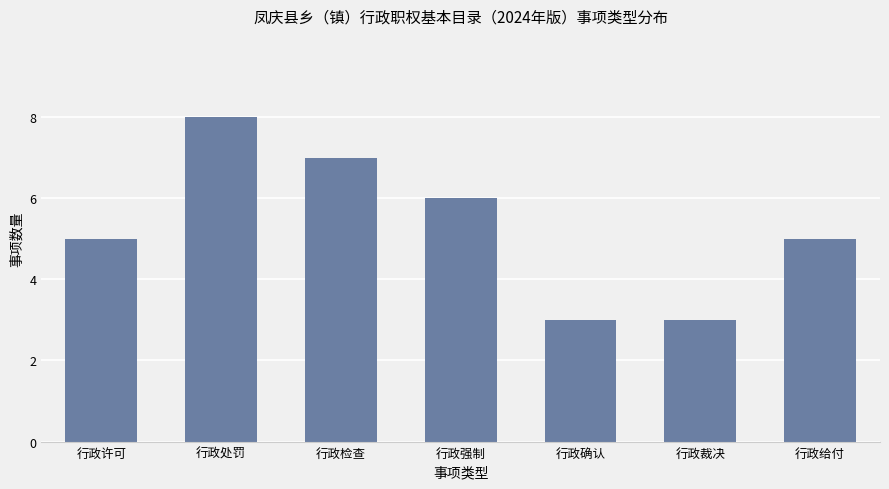

How many series are shown in this chart?

1